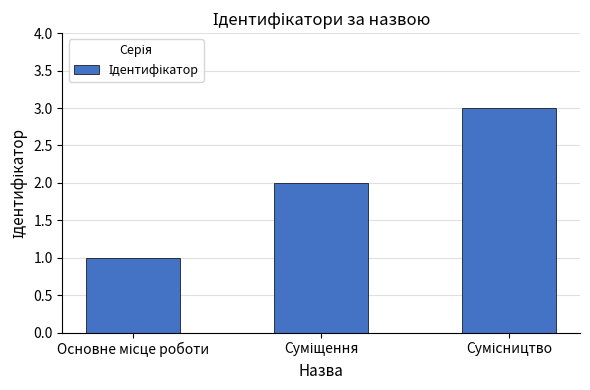

What is the greatest value displayed?

3